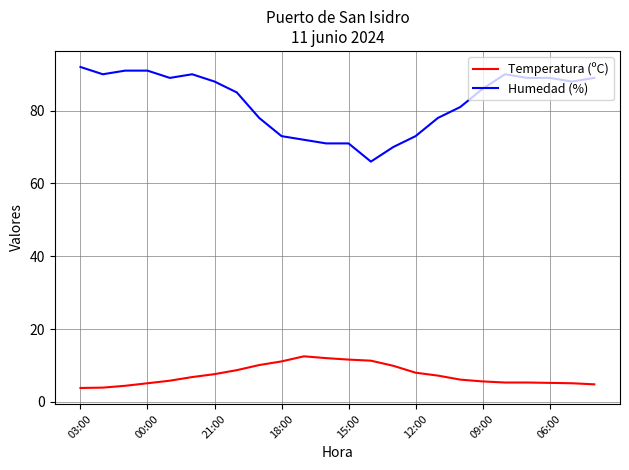

What is the difference between the maximum and minimum values in the Humedad (%) series?

26.0